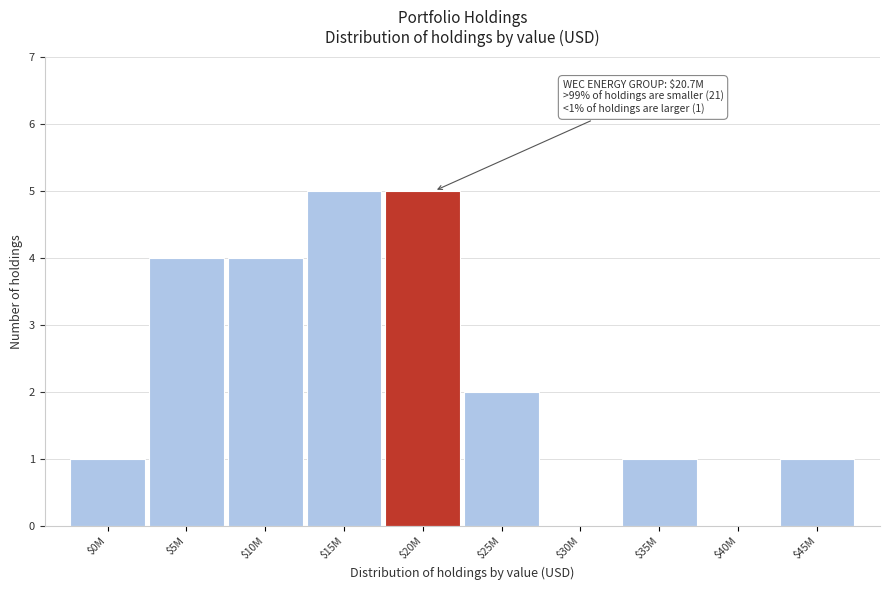

The value at $10M is 2. True or false?

False